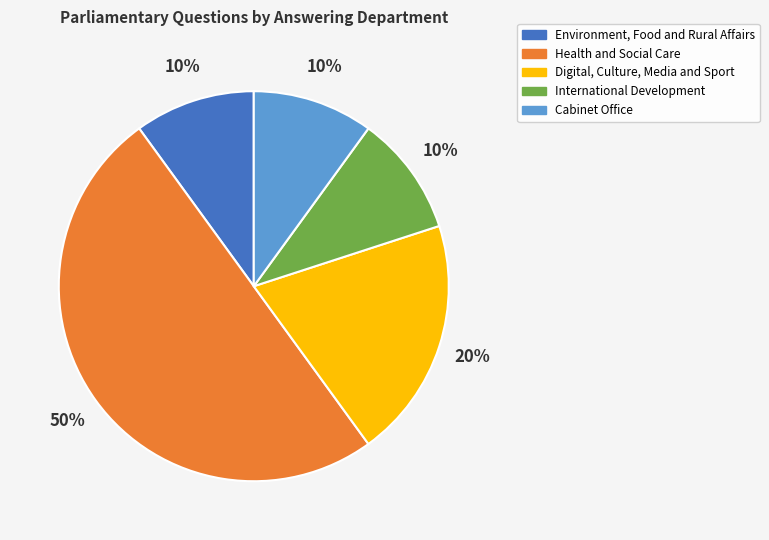

True or false: Digital, Culture, Media and Sport accounts for 20% of the total.

True